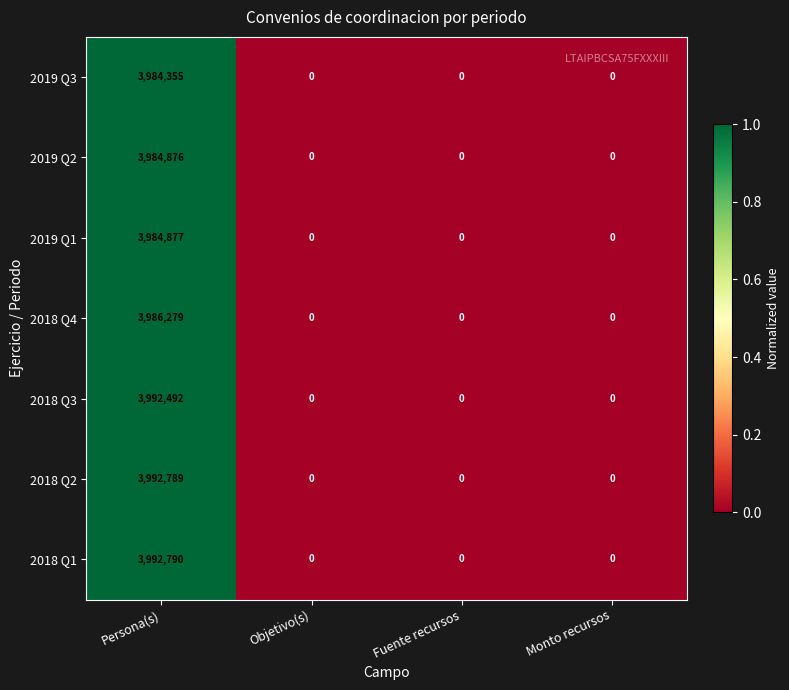

At which category is the sum across all series the highest?

Persona(s)